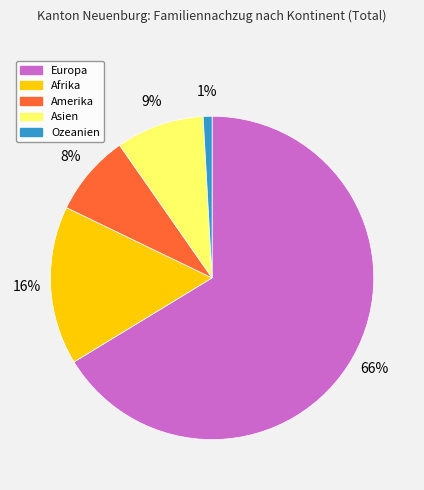

Which slice represents more than half of the pie?

Europa